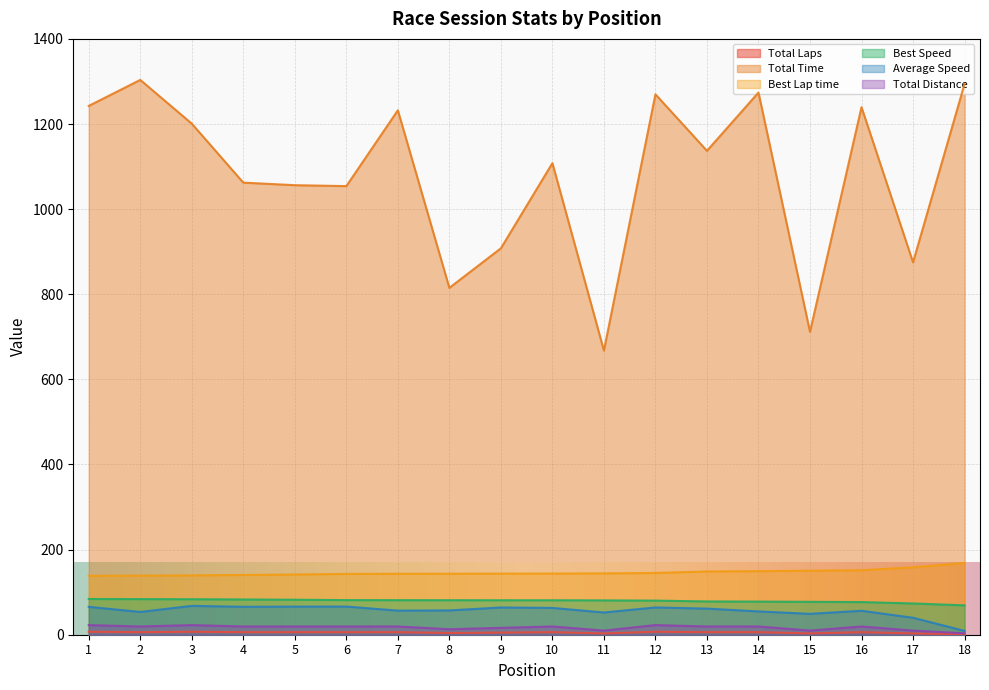

True or false: Total Distance has more than 2 interior local peaks.

True